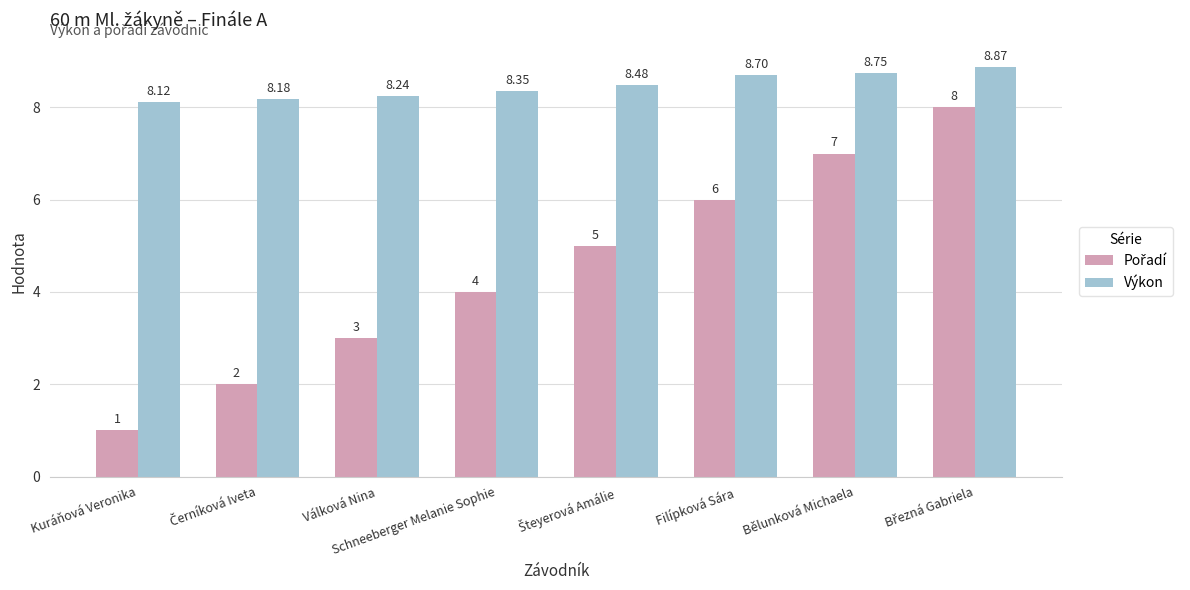

At which label is Výkon closest to 8?

Kuráňová Veronika